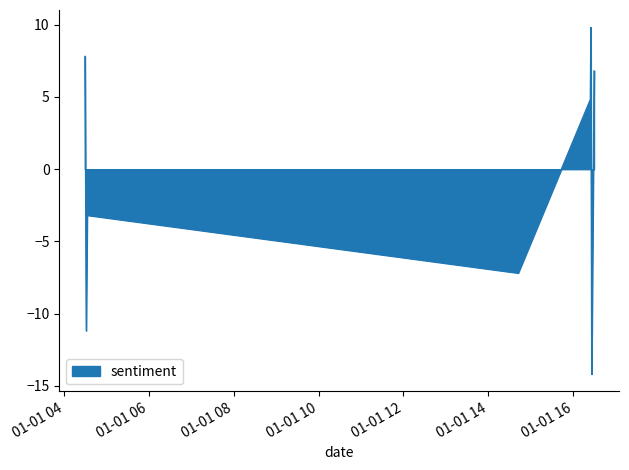

What is the greatest value displayed?

9.8